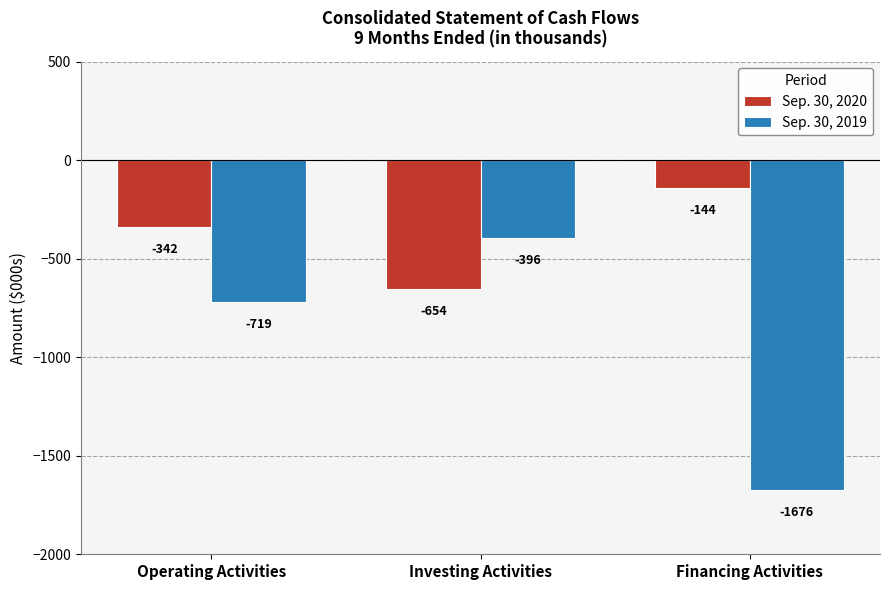

Rank the series at Operating Activities from lowest to highest value.

Sep. 30, 2019, Sep. 30, 2020